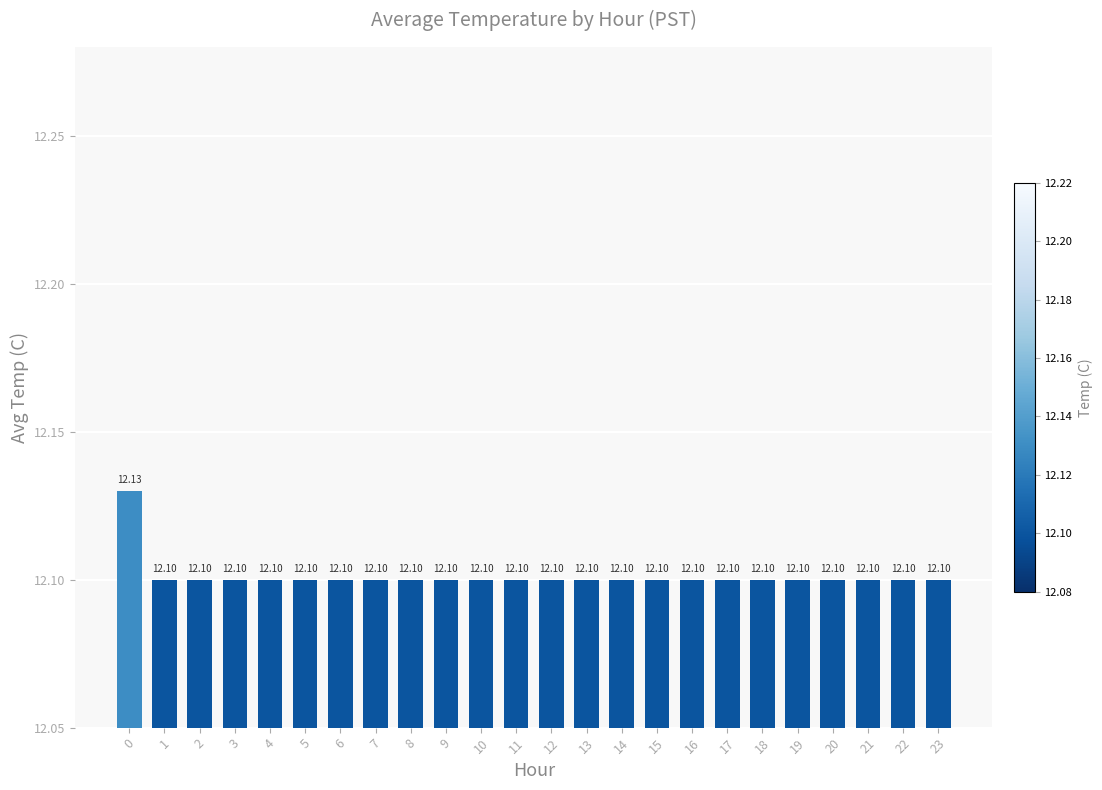

Reading left to right, extract all data points from this chart.

0=12.1	1=12.1	2=12.1	3=12.1	4=12.1	5=12.1	6=12.1	7=12.1	8=12.1	9=12.1	10=12.1	11=12.1	12=12.1	13=12.1	14=12.1	15=12.1	16=12.1	17=12.1	18=12.1	19=12.1	20=12.1	21=12.1	22=12.1	23=12.1